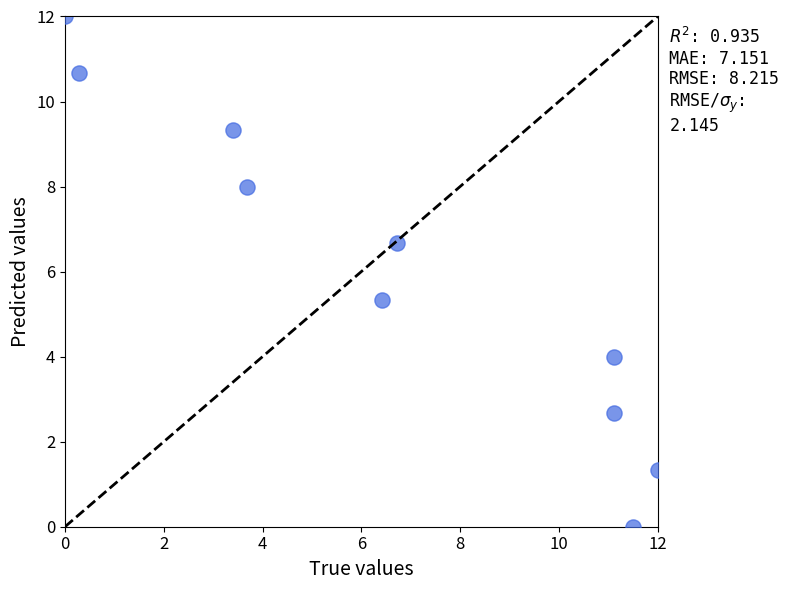

What is the range of X values (max minus min)?

12.0